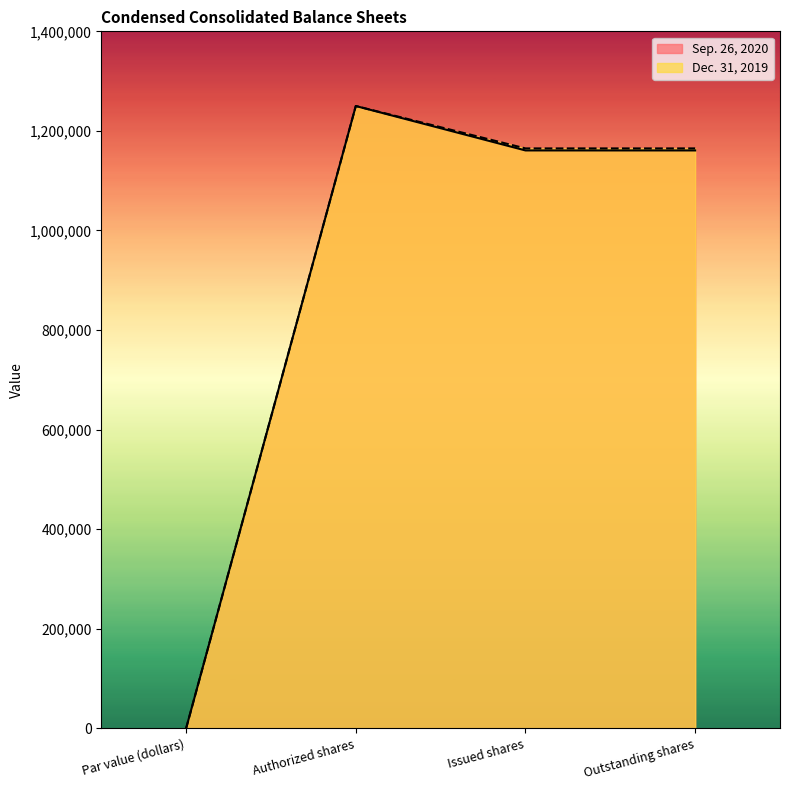

What is the minimum value shown in the chart?

1